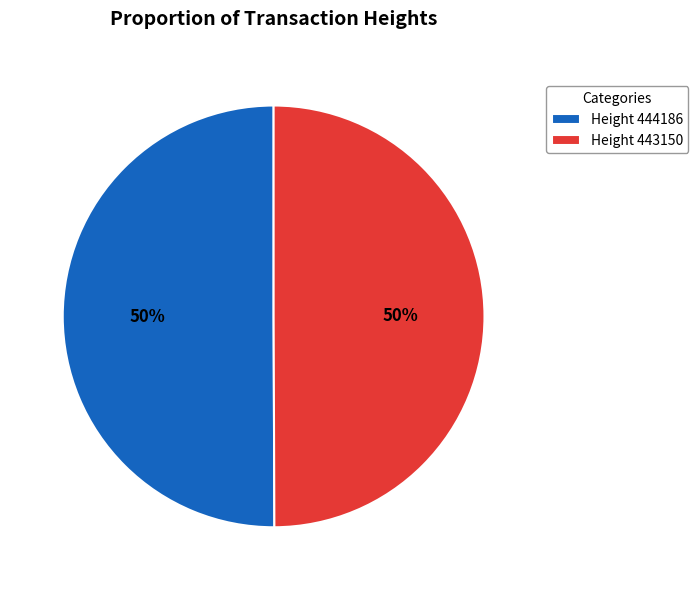

To the nearest percent, what percentage of the pie is Height 444186?

50%